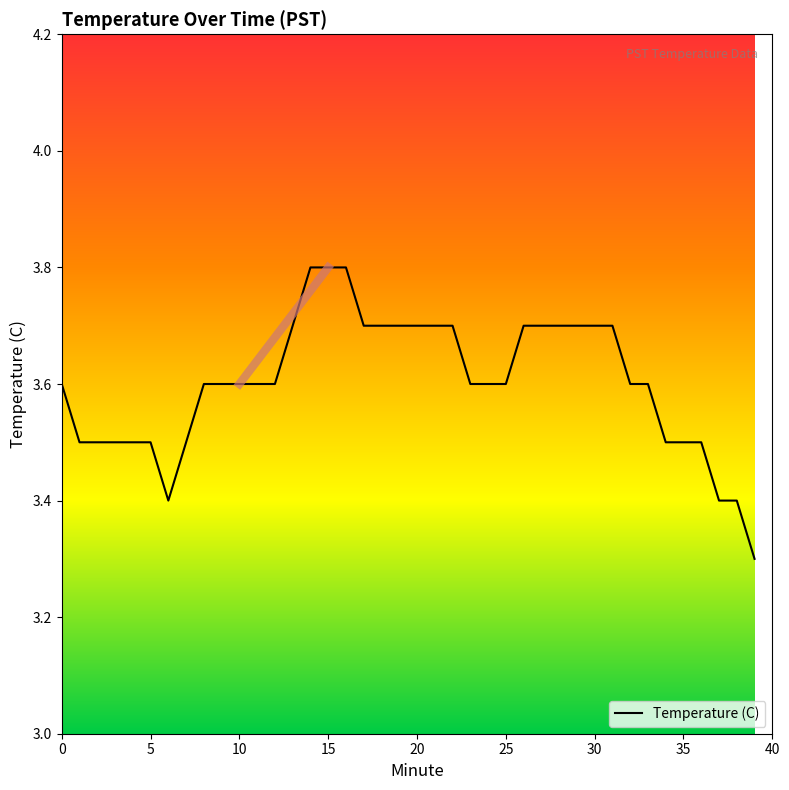

What is the difference between the maximum and minimum values?

0.5